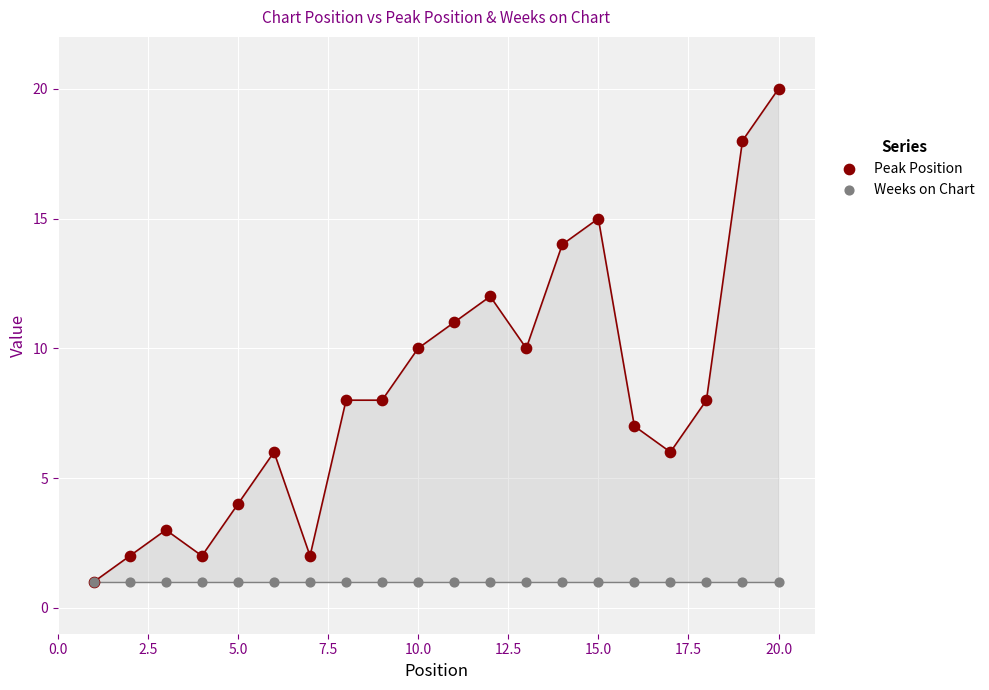

Which series contains the lowest Y value?

Peak Position